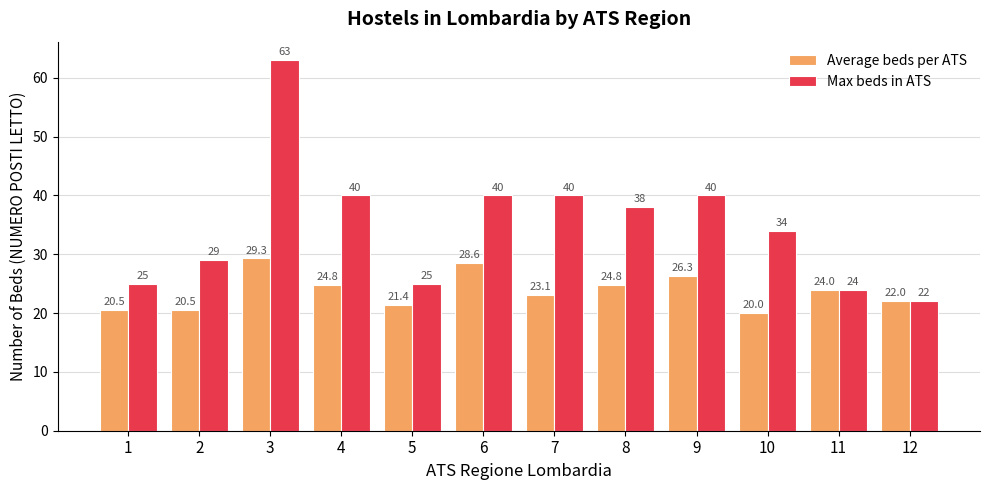

Reading right to left, what are all the values shown in this chart?

Average beds per ATS: 12=22.0	11=24.0	10=20.0	9=26.3	8=24.8	7=23.1	6=28.6	5=21.4	4=24.8	3=29.3	2=20.5	1=20.5
Max beds in ATS: 12=22.0	11=24.0	10=34.0	9=40.0	8=38.0	7=40.0	6=40.0	5=25.0	4=40.0	3=63.0	2=29.0	1=25.0